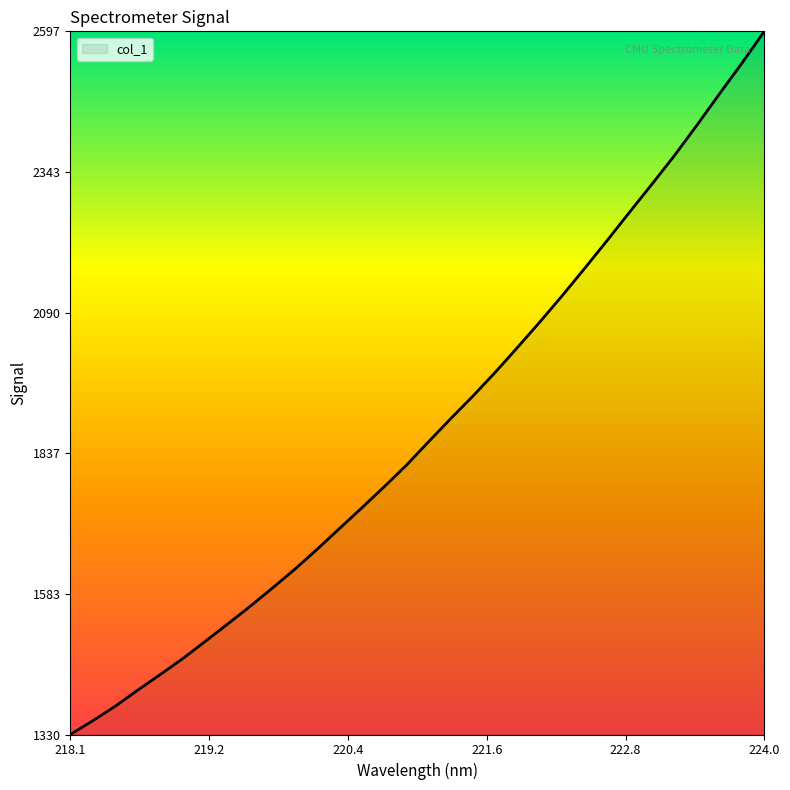

What is the difference between the maximum and minimum values?

1266.6